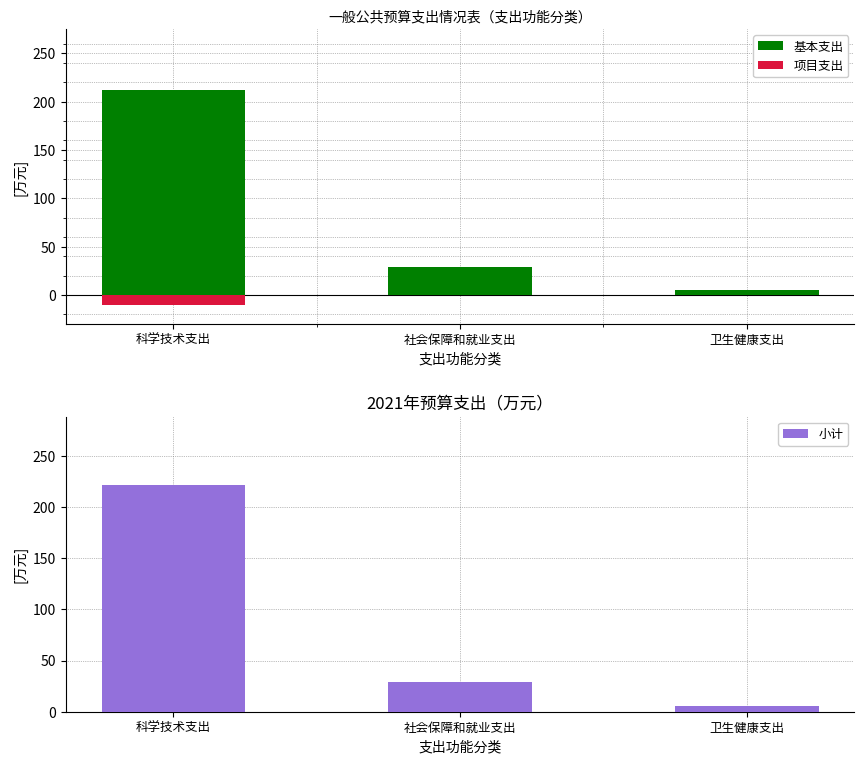

What is the average value of the 项目支出 series?

-3.3